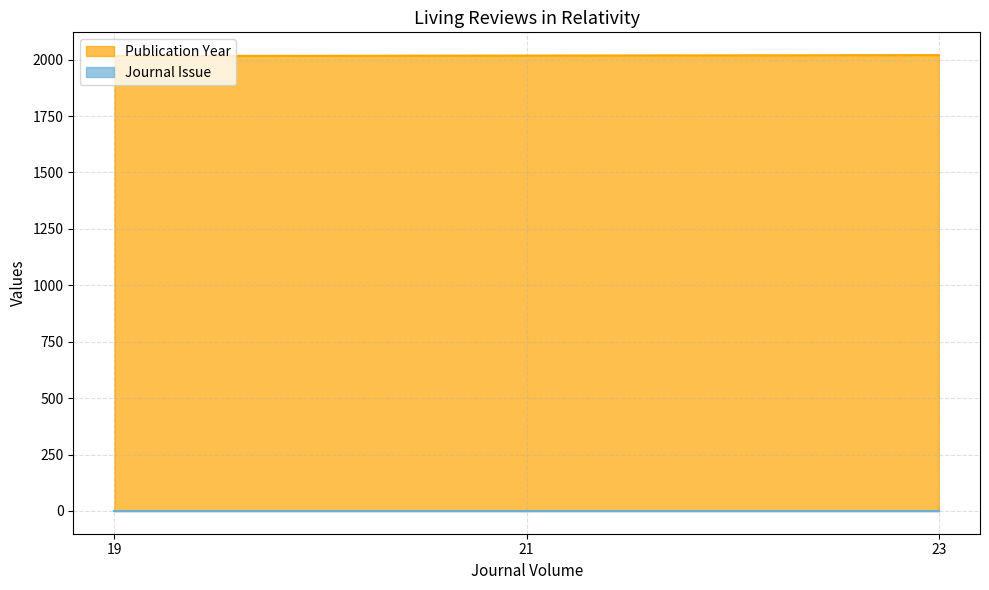

Does the chart display data point markers on the line(s)?

No